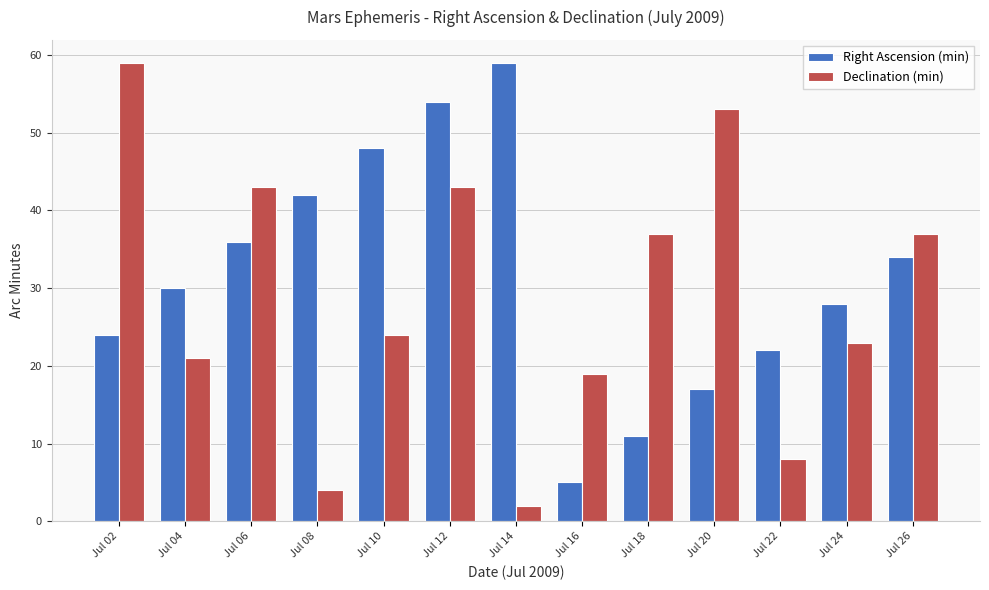

Which series has the largest total across all categories?

Right Ascension (min)